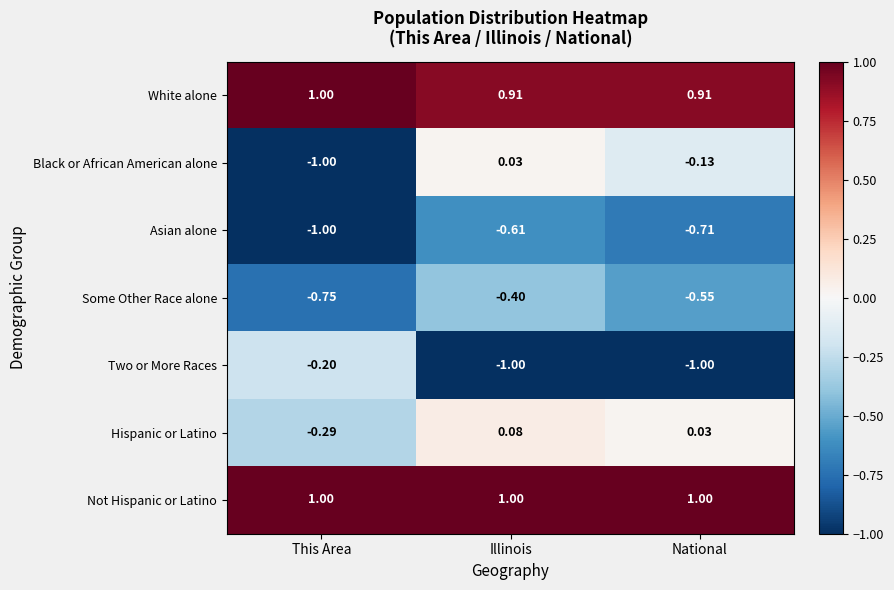

At which label is Some Other Race alone closest to 0?

Illinois